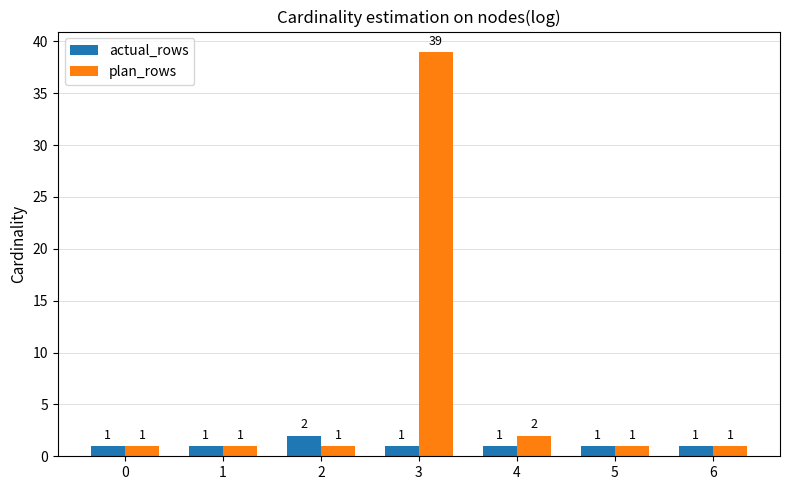

What is the total value across all series at 2?

3